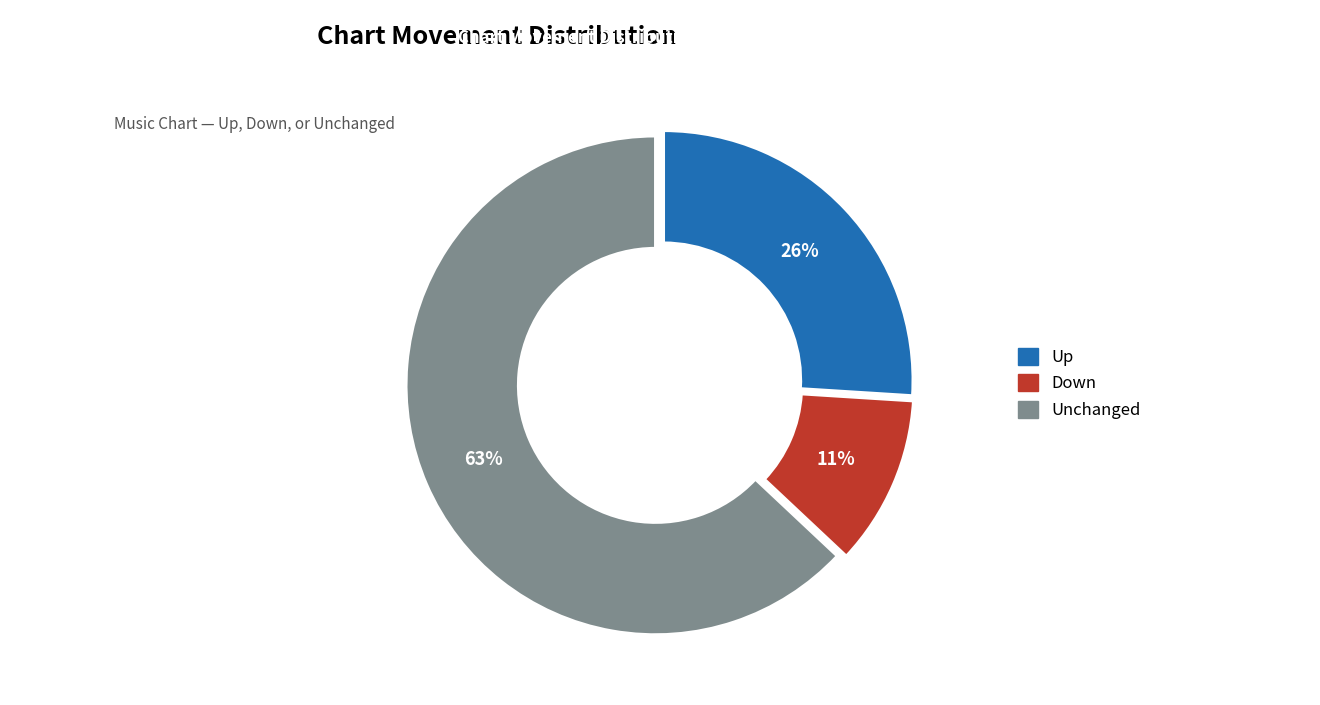

To the nearest percent, what is the difference between the largest and smallest slice percentages?

52%